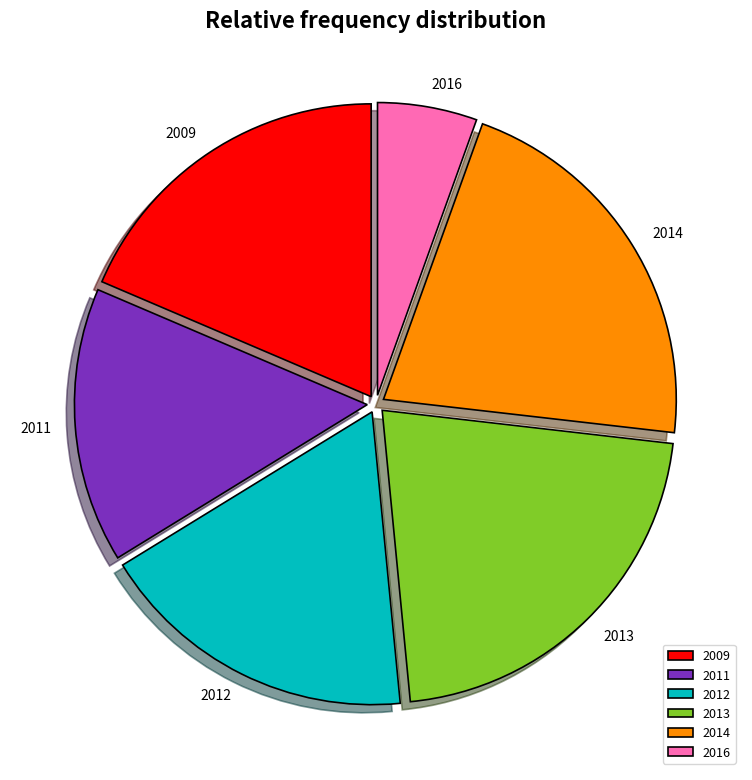

True or false: 2009 accounts for 10% of the total.

False